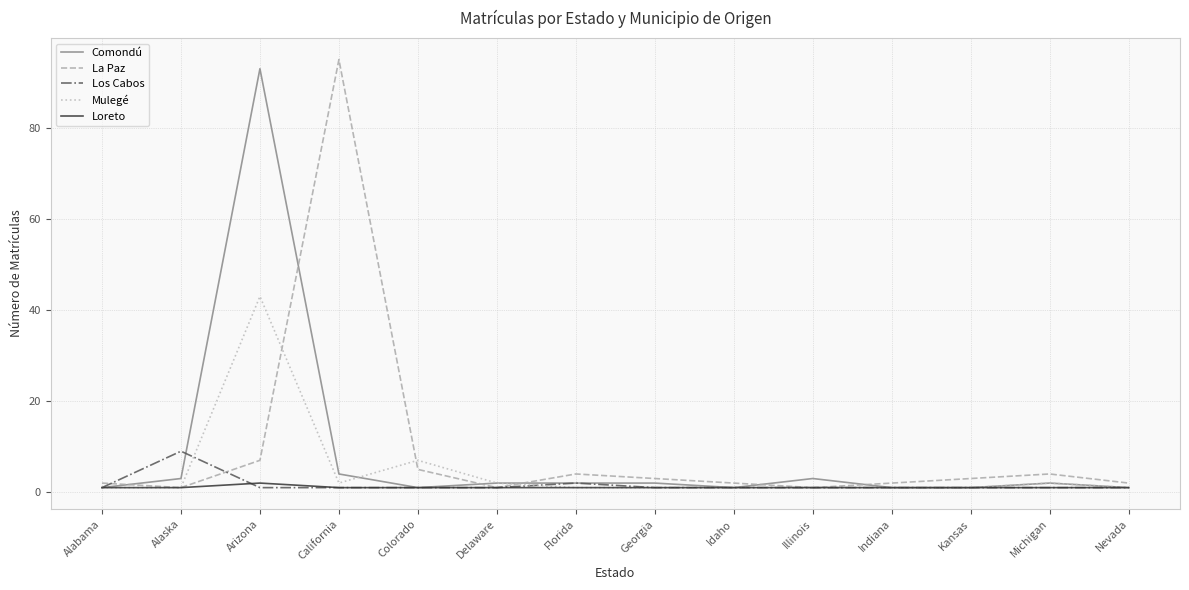

How many categories are shown in the chart?

14